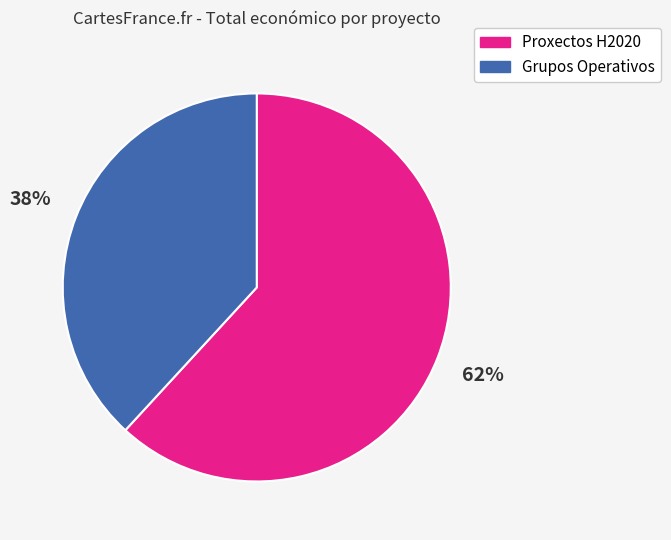

Does any single category account for the majority?

Yes